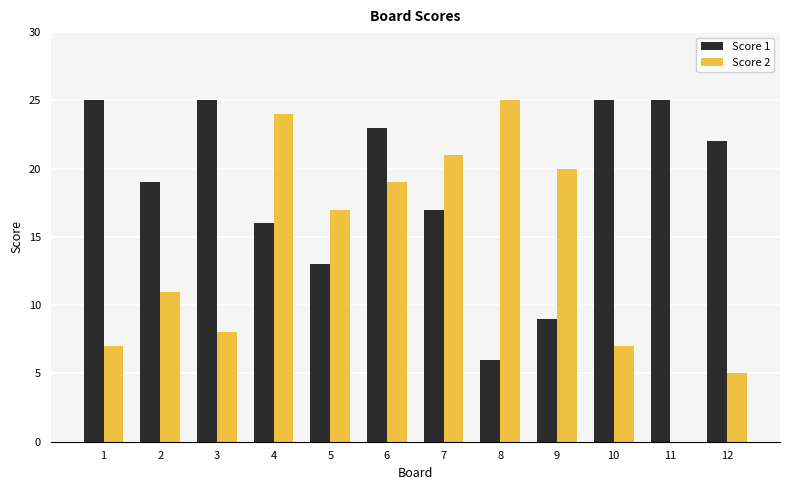

Between 6 and 10, which series saw the biggest shift?

Score 2